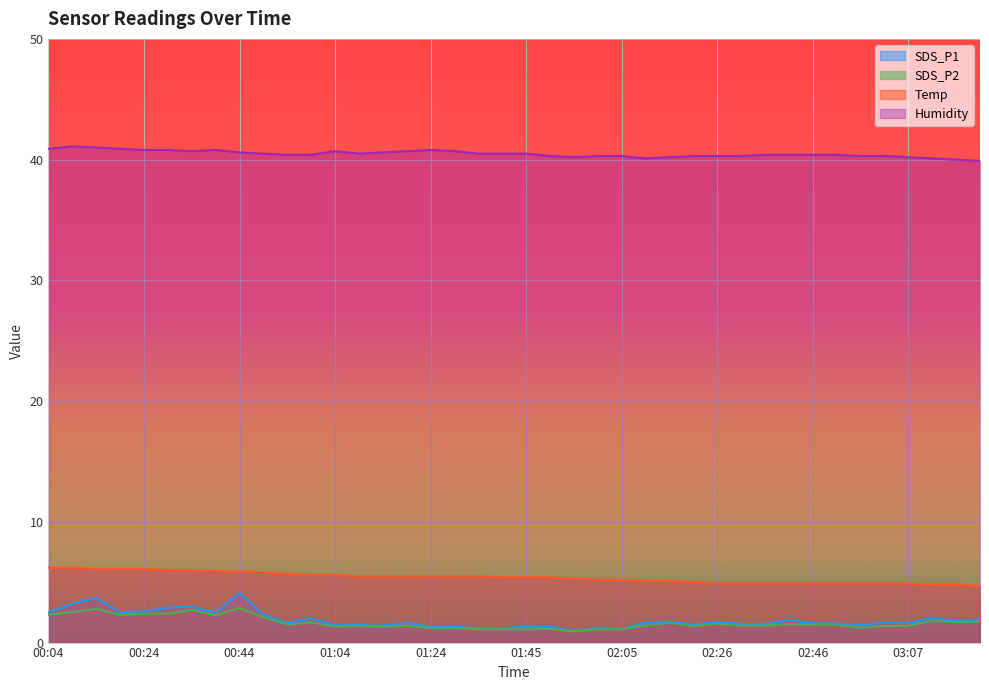

The SDS_P1 series shows 1.8 at 03:17. True or false?

True